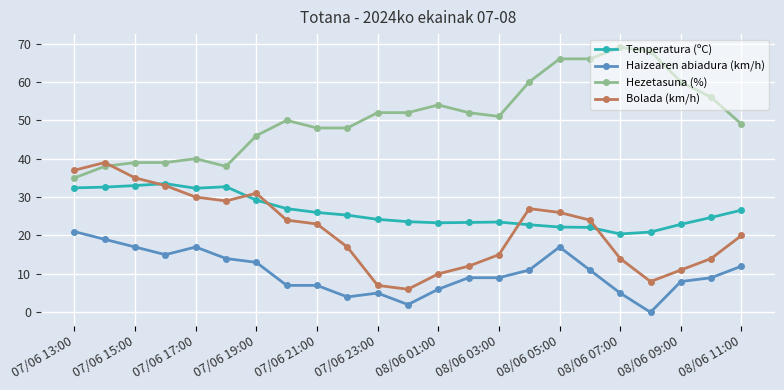

What is the minimum value for Hezetasuna (%)?

35.0